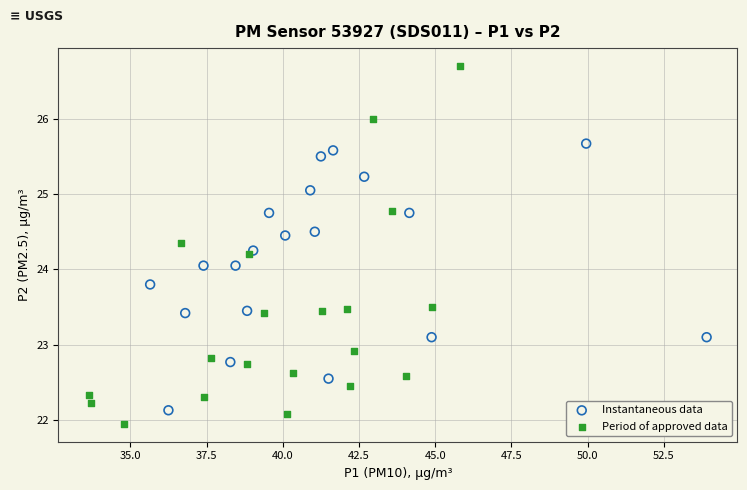

Which series has the largest Y range (max minus min)?

Period of approved data